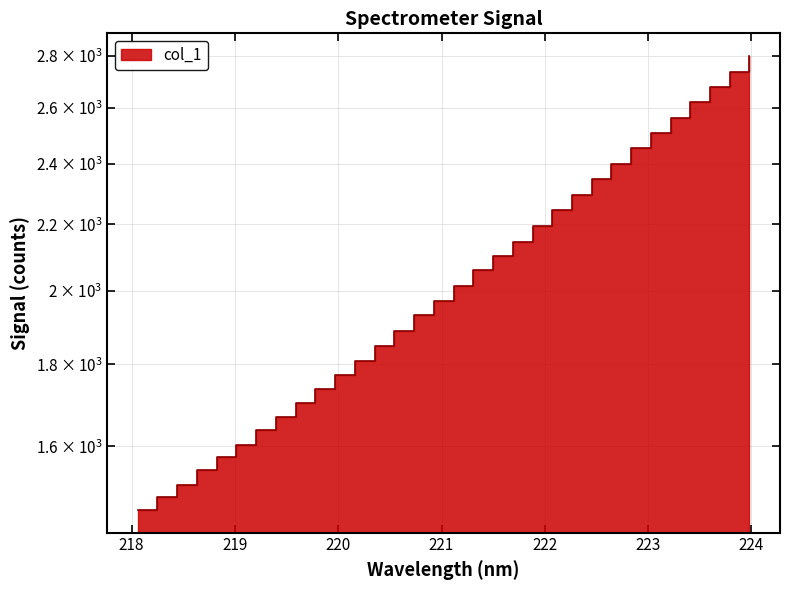

What is the ratio of the value at 222.4538 to the value at 223.2172?

0.9